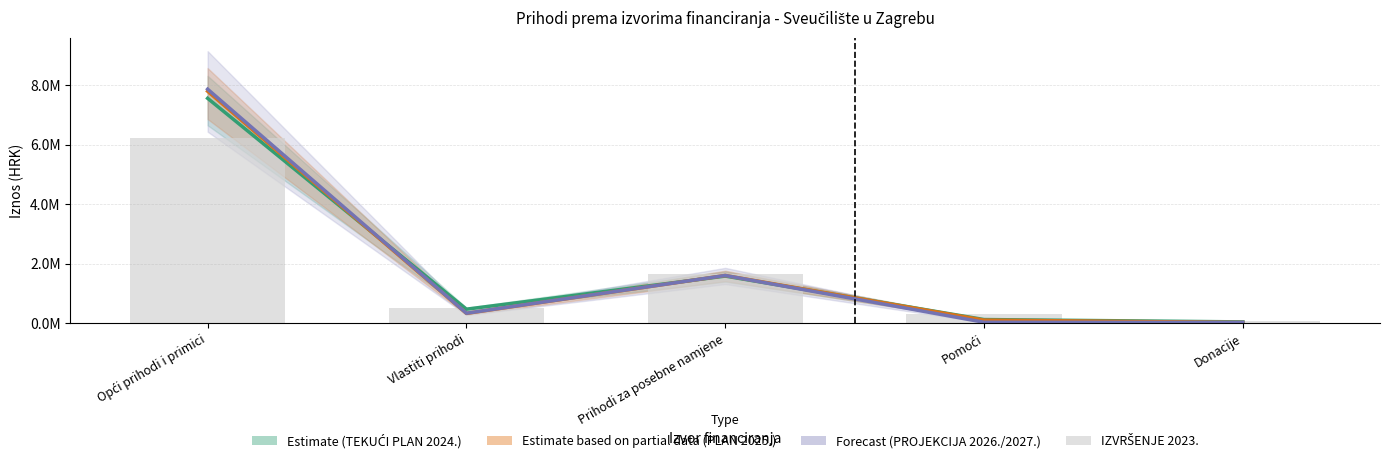

At which label does the data first exceed 508783?

Opći prihodi i primici